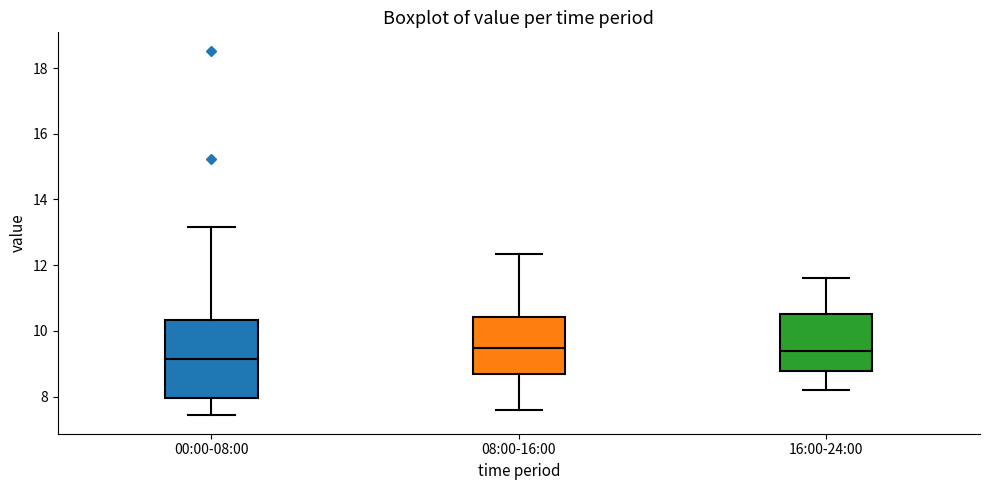

Comparing the boxes themselves (not the whiskers), which one is the tallest?

00:00-08:00